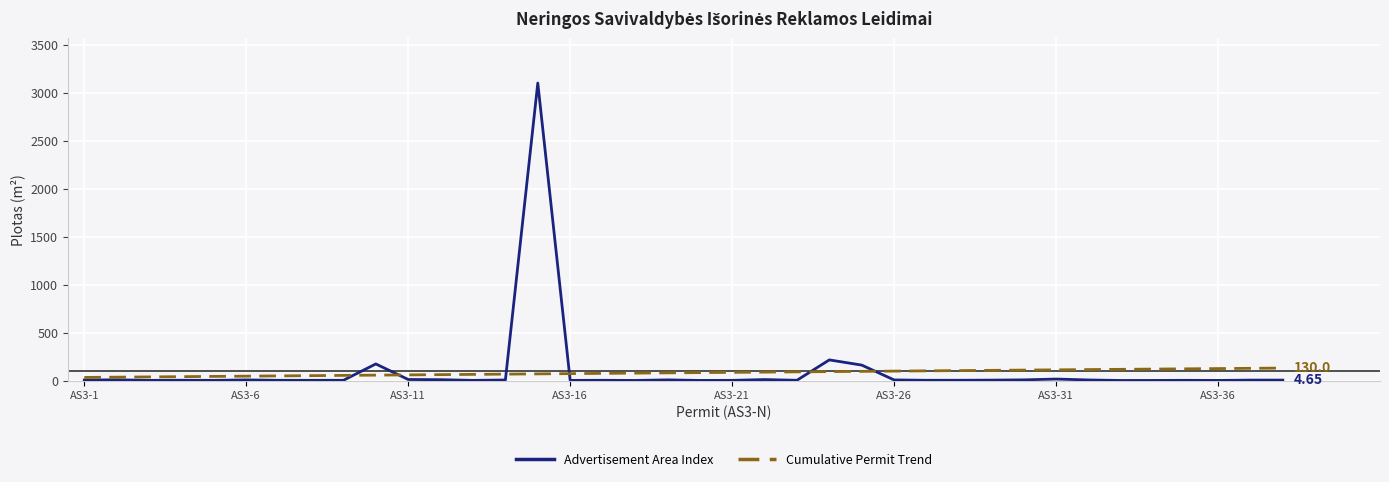

List the series in order of their peak value, lowest first.

Cumulative Permit Trend, Advertisement Area Index